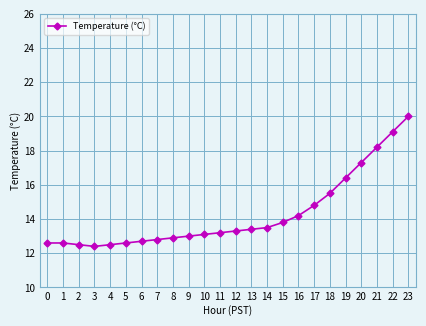

What is the change in value from 7 to 14?

+0.7